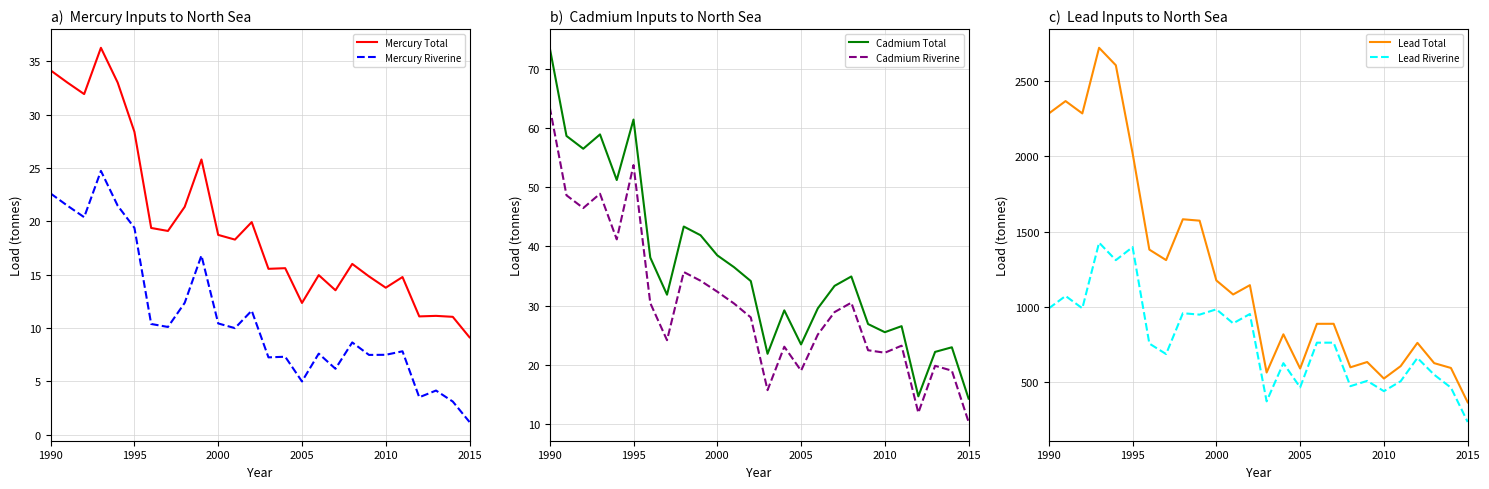

True or false: Lead Riverine and Lead Total intersect in this chart.

False